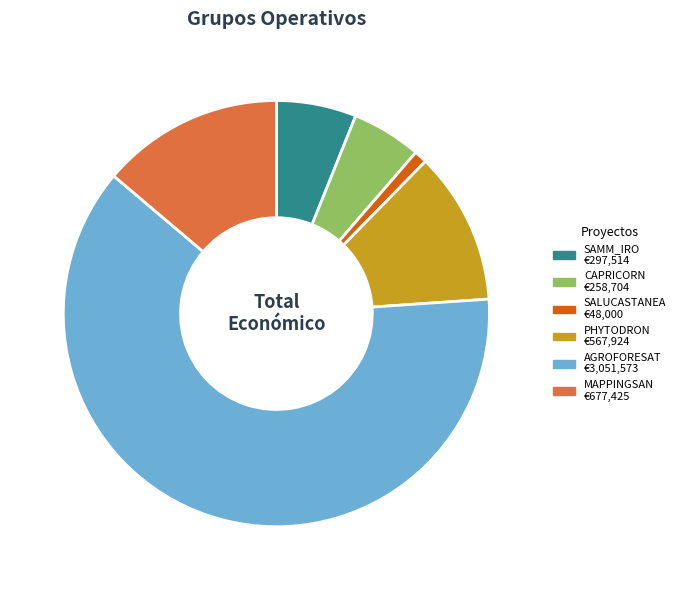

Which category has the biggest portion of the pie?

AGROFORESAT